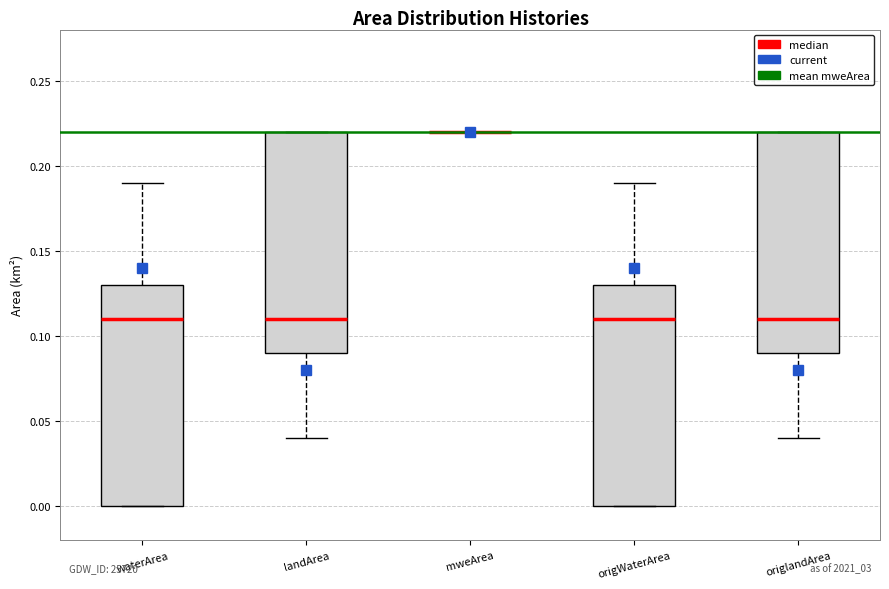

Where is the lower edge of the box for origlandArea on the y-axis? The values are not printed on the chart, so give them approximately, as read against the axis.

0.09